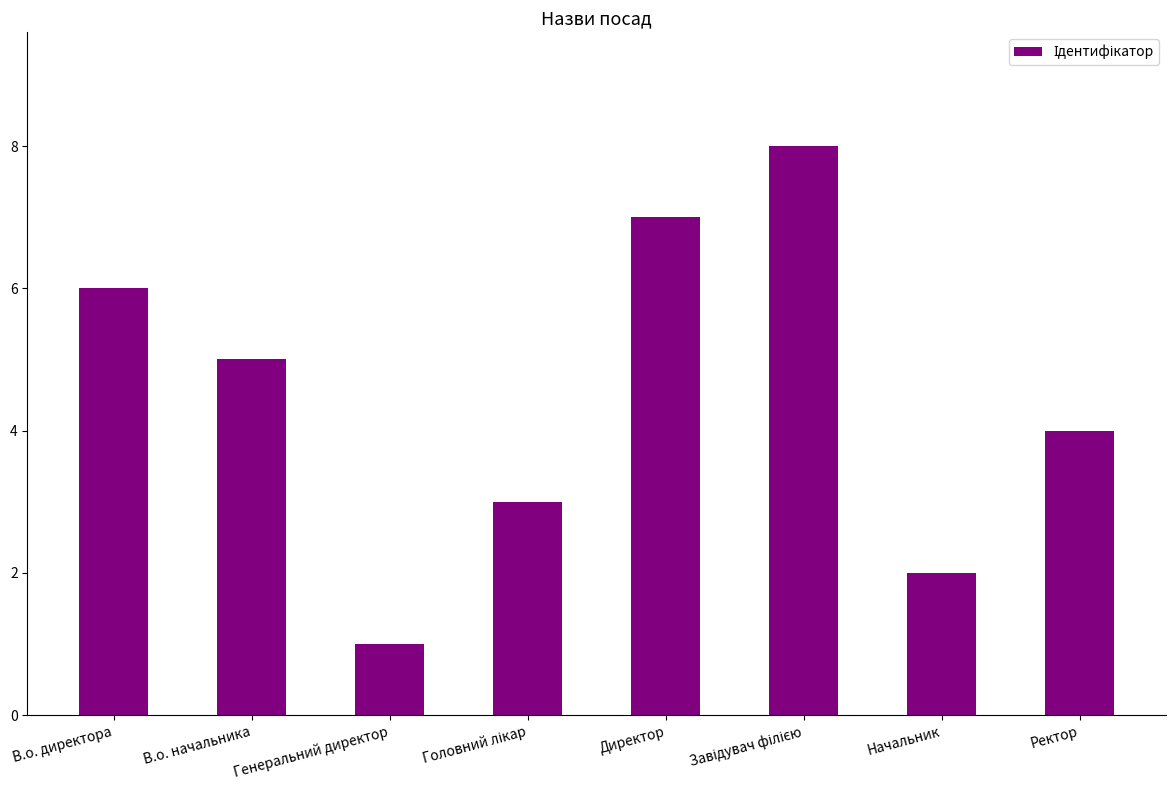

How many bars are there in total?

8